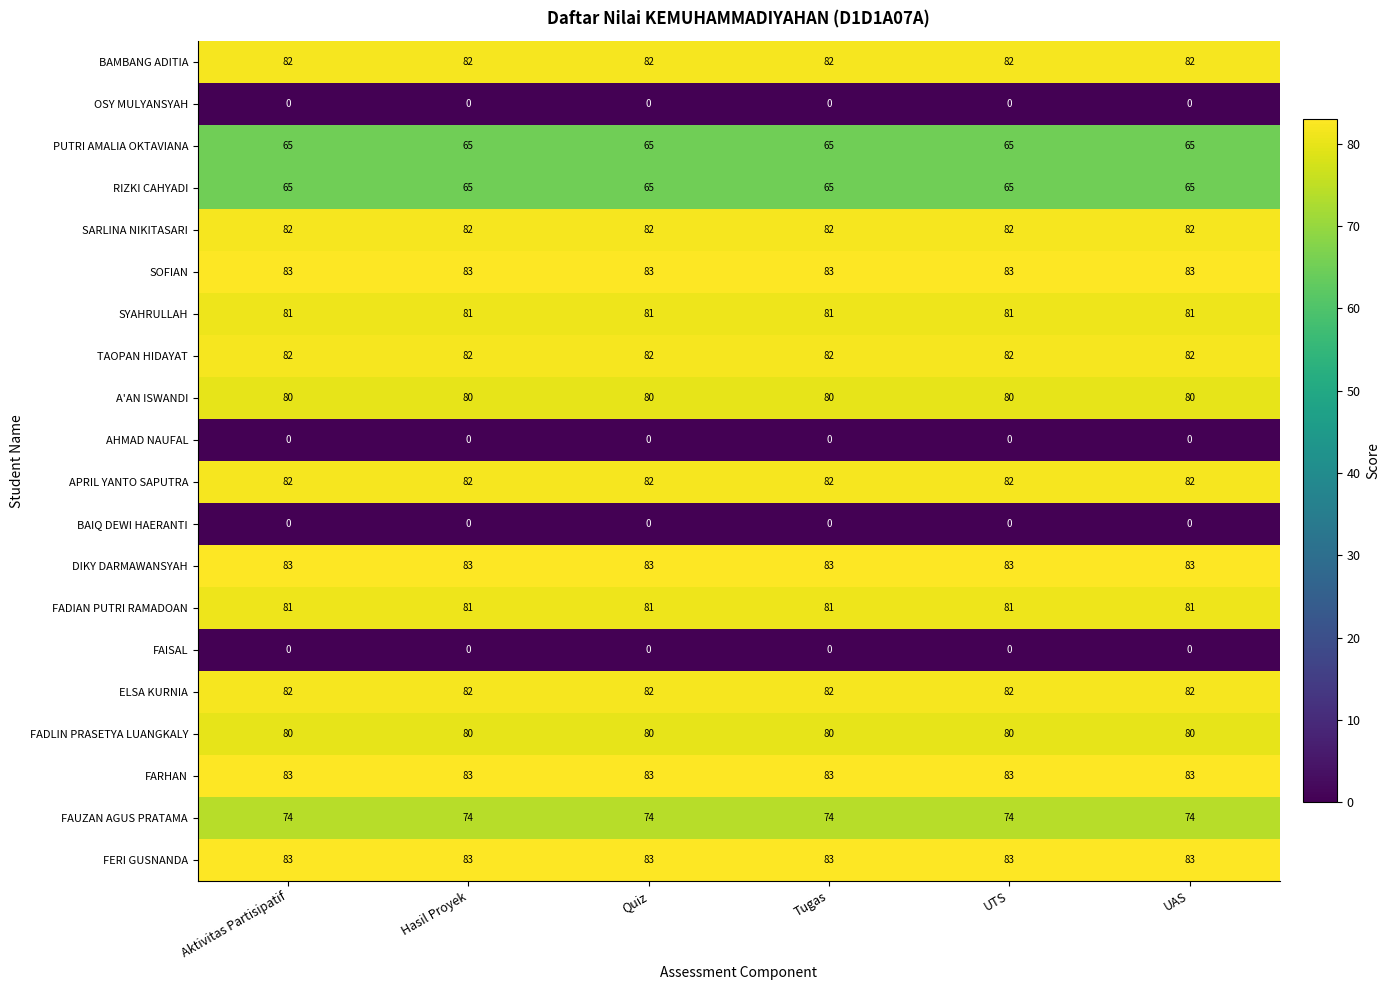

The FARHAN series shows 121 at UTS. True or false?

False